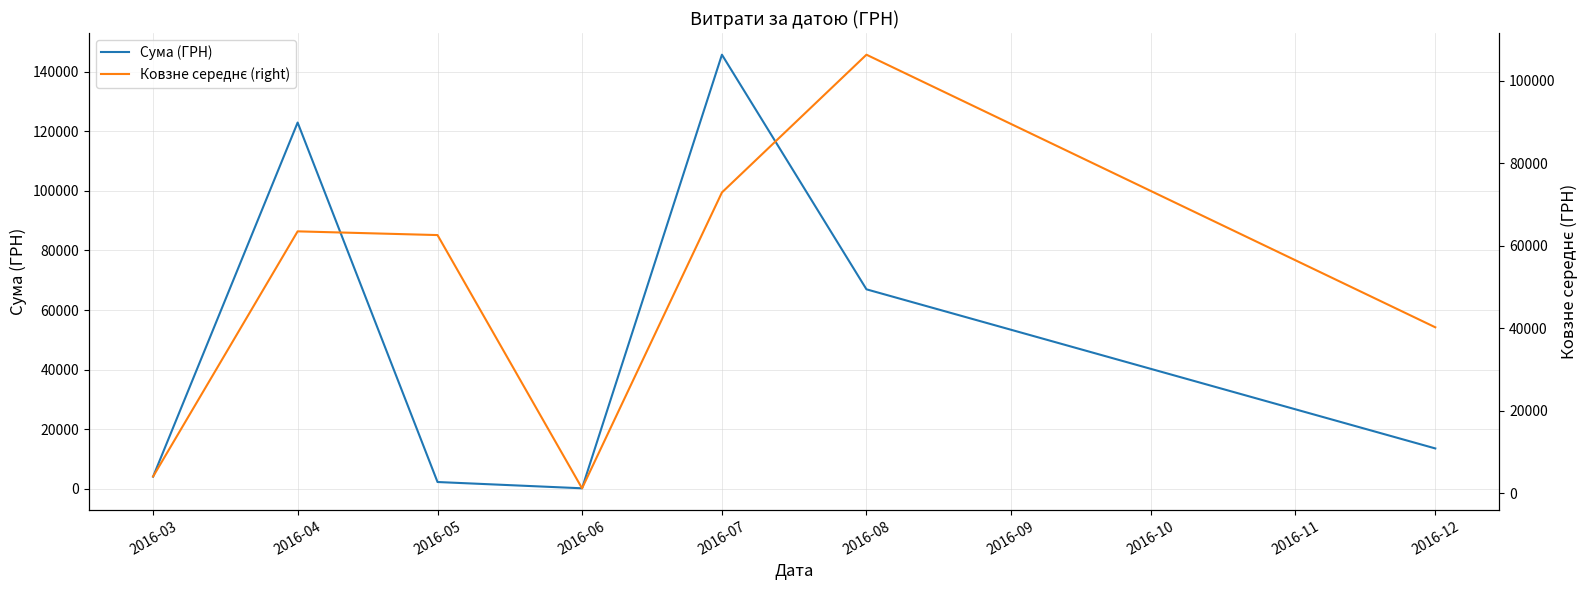

Rank the series at 2016-03 from highest to lowest value.

Сума (ГРН), Ковзне середнє (right)